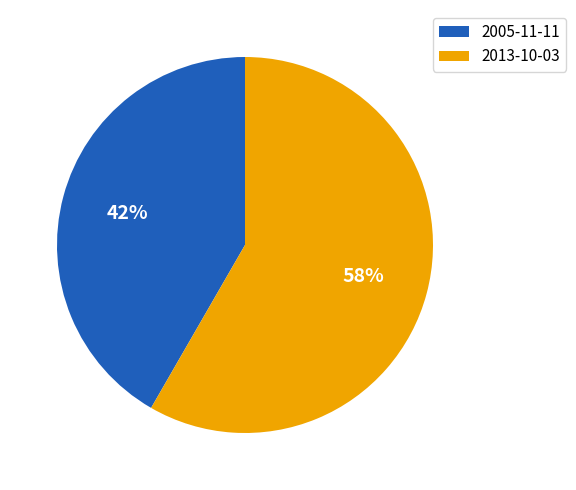

Approximately how many times larger is the value at 2013-10-03 compared to 2005-11-11?

1.4